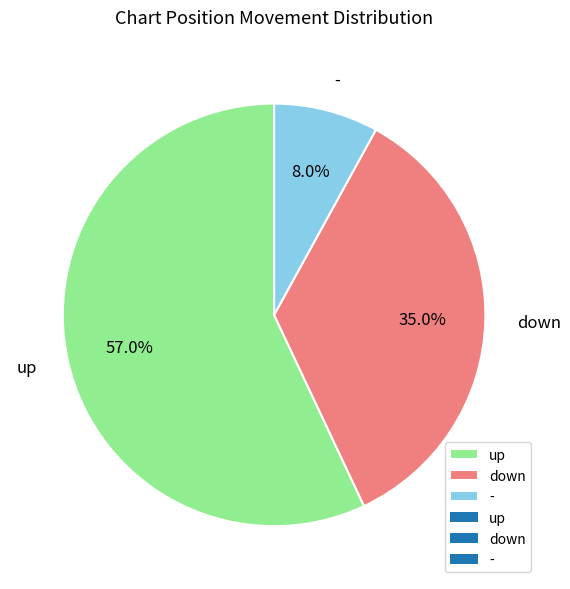

Is up the majority of the pie?

Yes